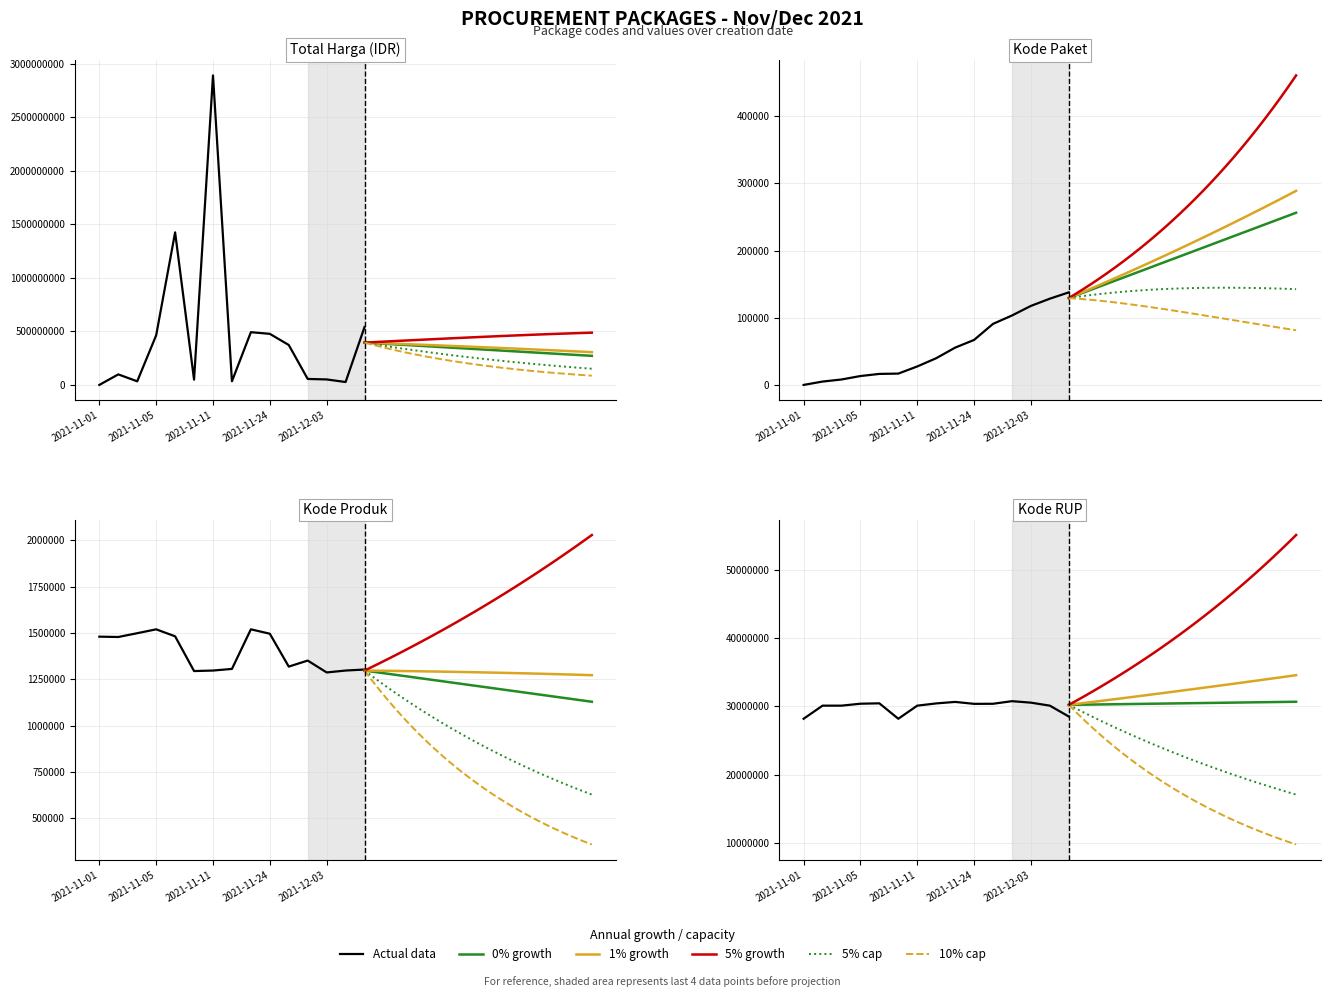

What is the label of the 4th point from the left?

2021-11-05